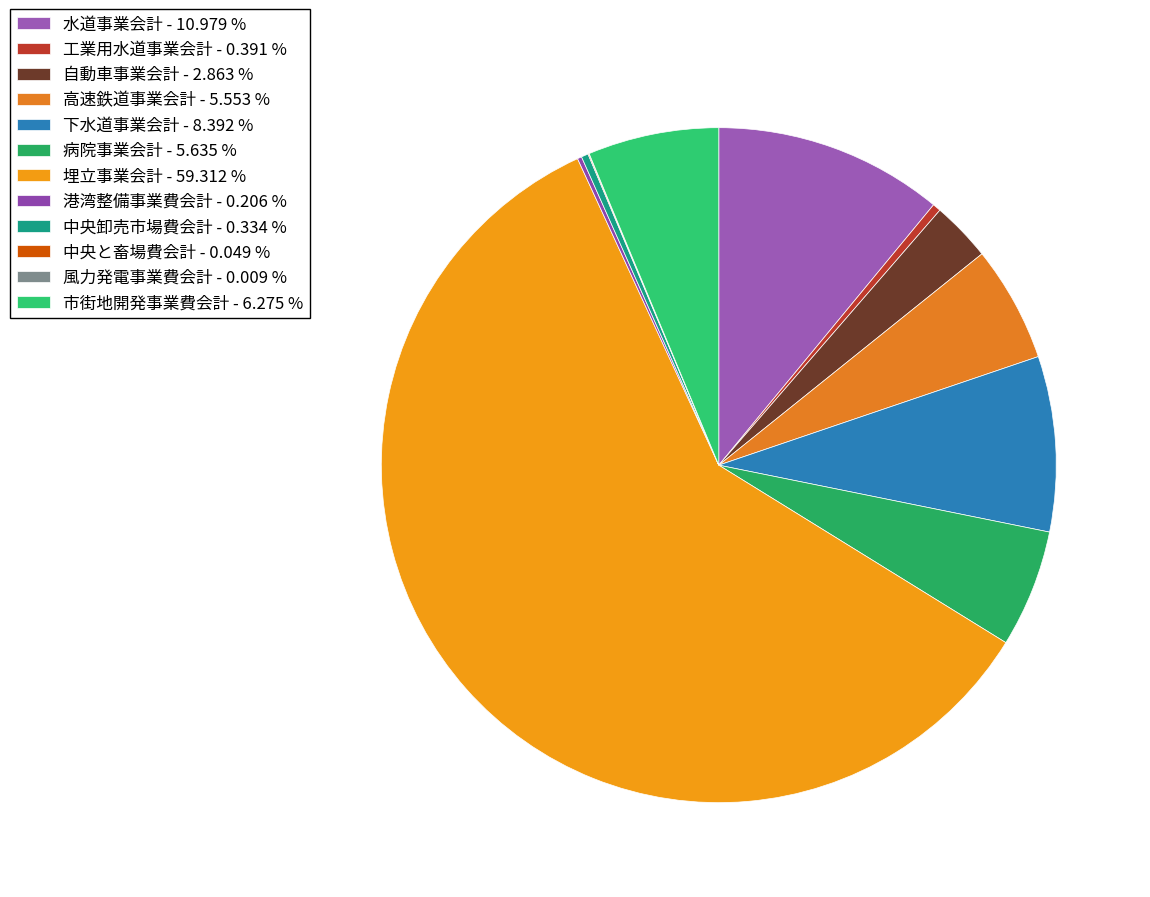

Do 市街地開発事業費会計 and 水道事業会計 together represent more than half of the pie?

No